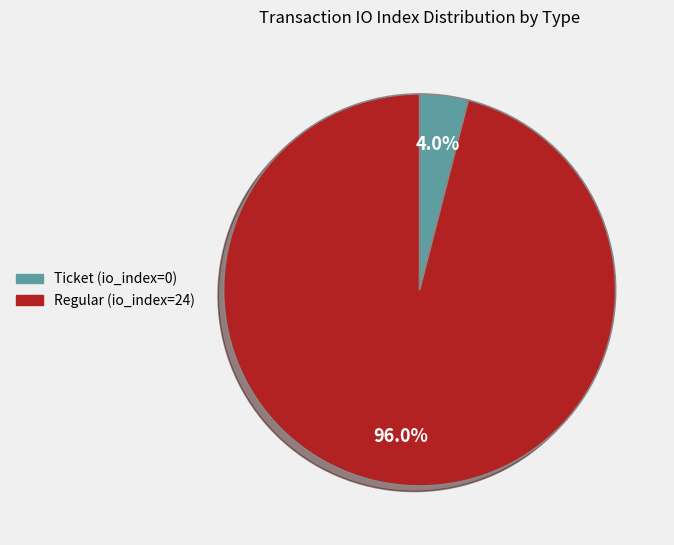

Between Regular (io_index=24) and Ticket (io_index=0), which is larger?

Regular (io_index=24)